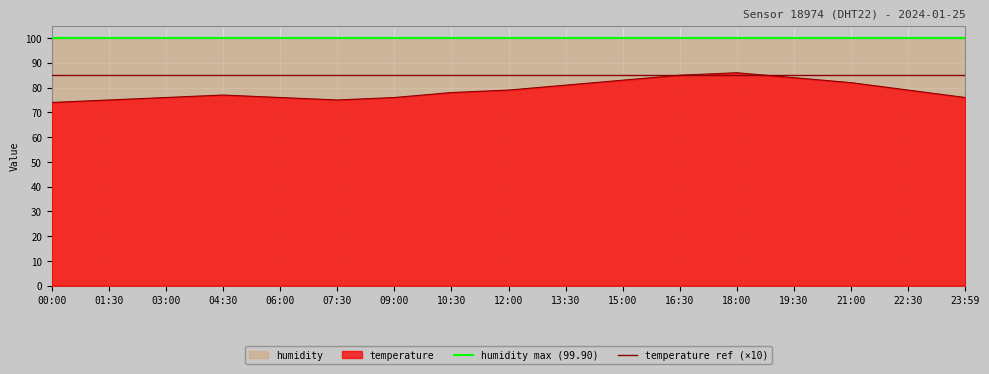

What is the sum of all humidity max (99.90) values?

199.8